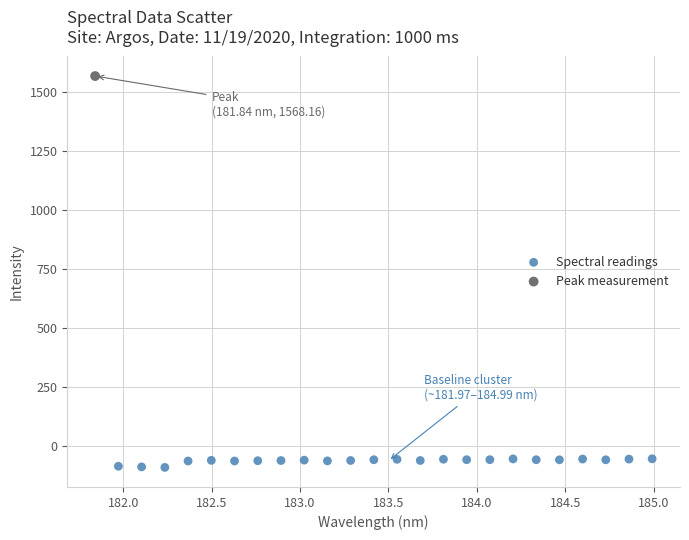

What are all the series names shown in the legend?

Spectral readings, Peak measurement